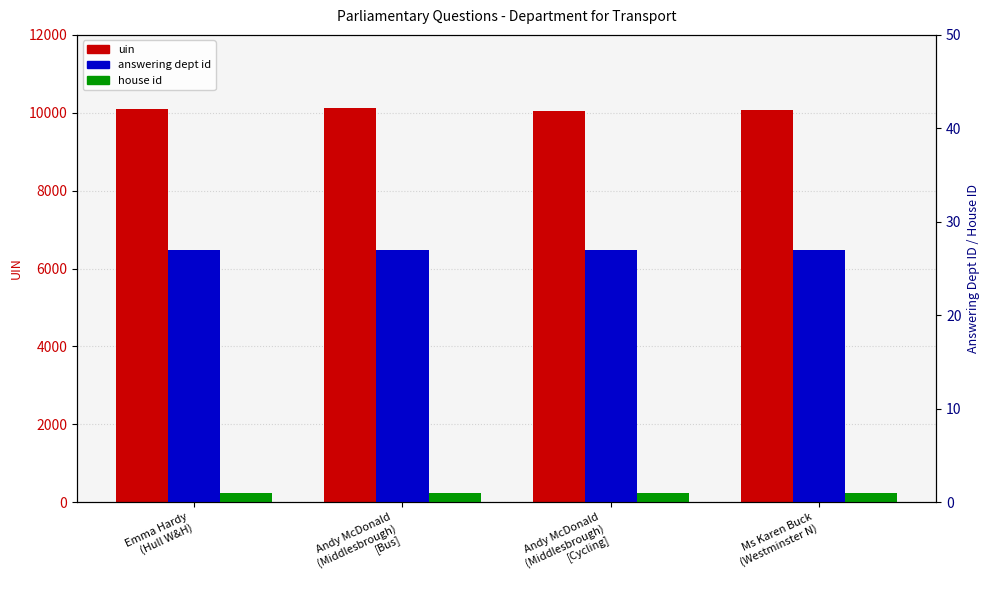

What is the label of the 2nd bar from the left?

Andy McDonald
(Middlesbrough)
[Bus]